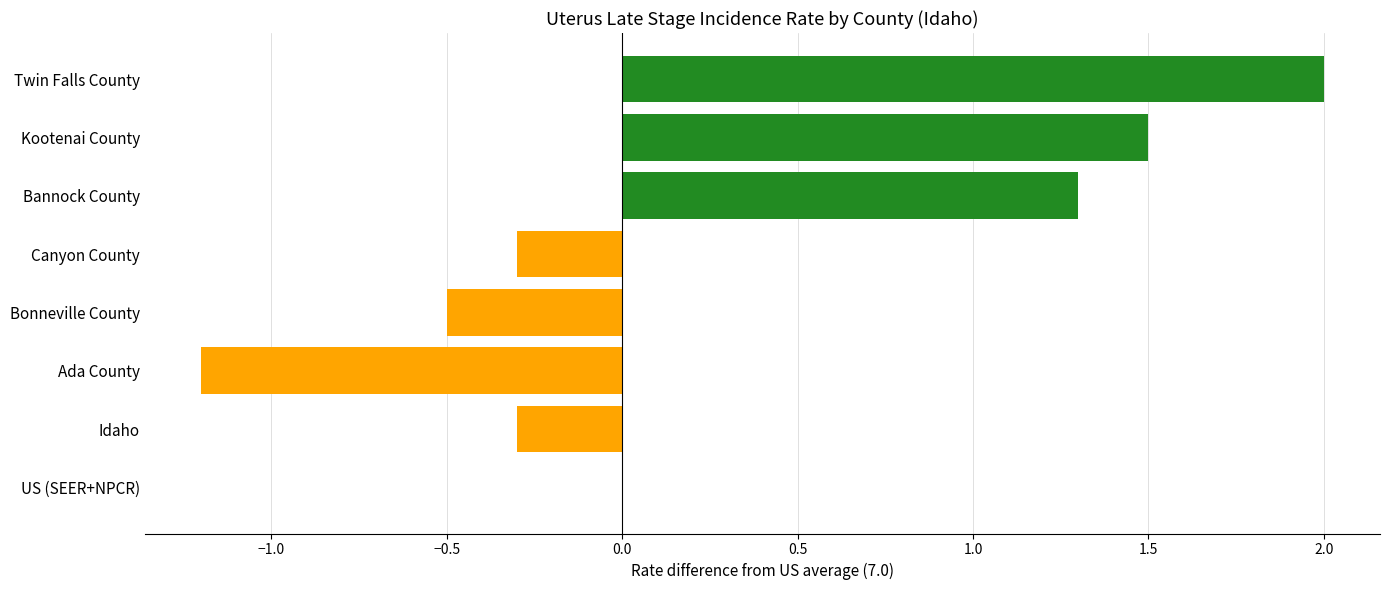

How many categories are shown in the chart?

8